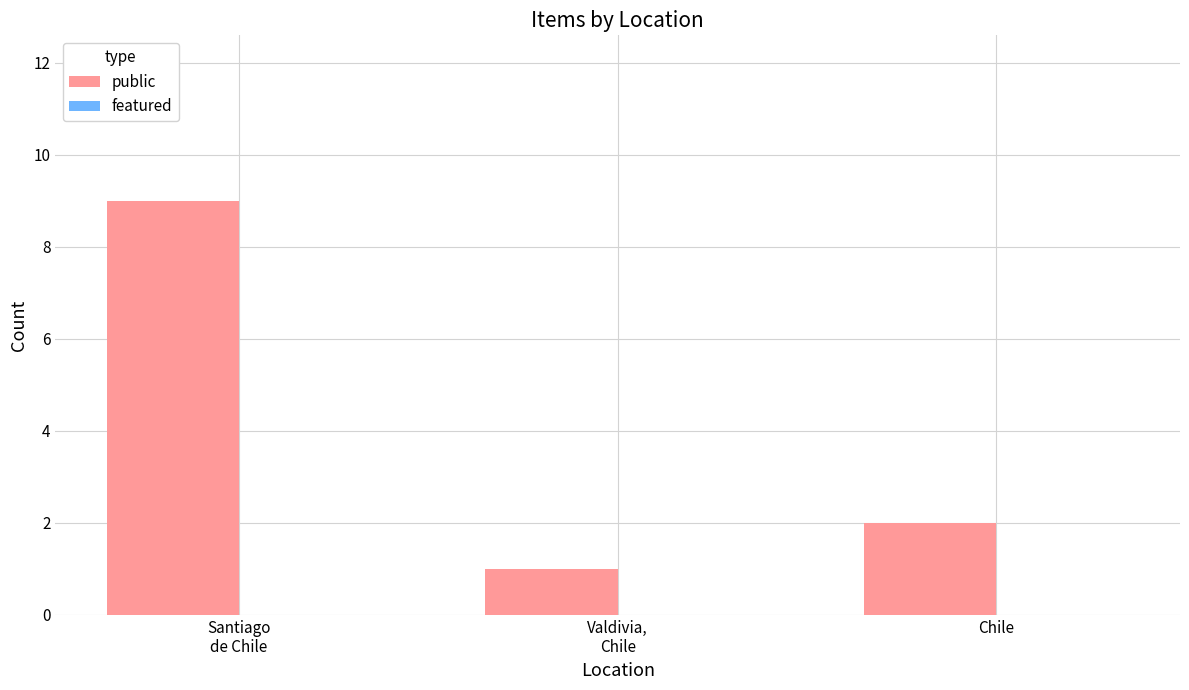

What is the difference between the maximum and second lowest values?

7